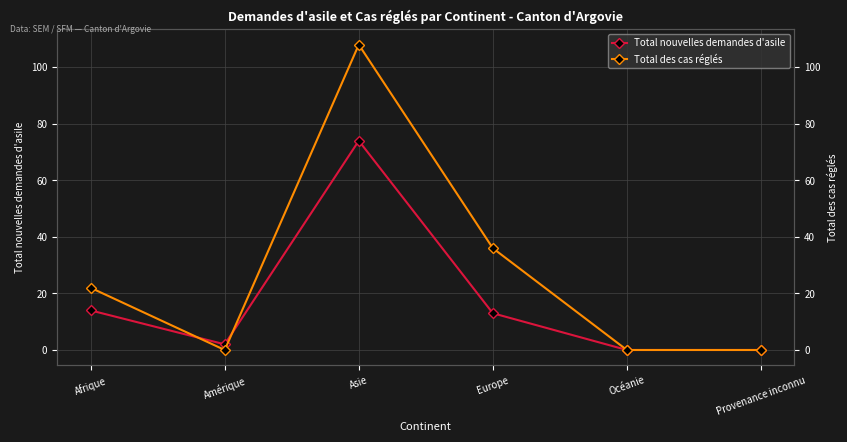

Rank the categories by Total des cas réglés value from lowest to highest.

Amérique, Océanie, Provenance inconnu, Afrique, Europe, Asie